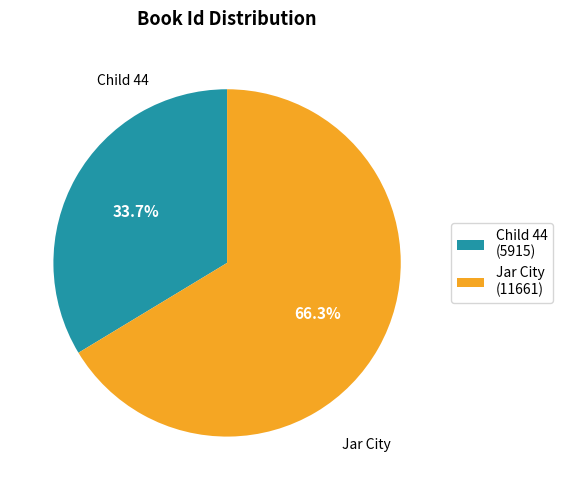

Is it true that Jar City is 53% of the pie?

False